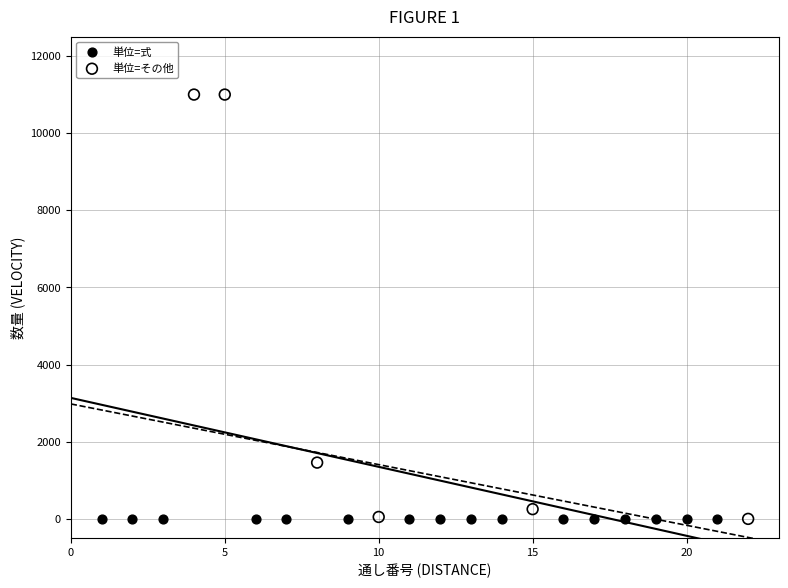

Which series reaches the maximum Y coordinate?

単位=その他